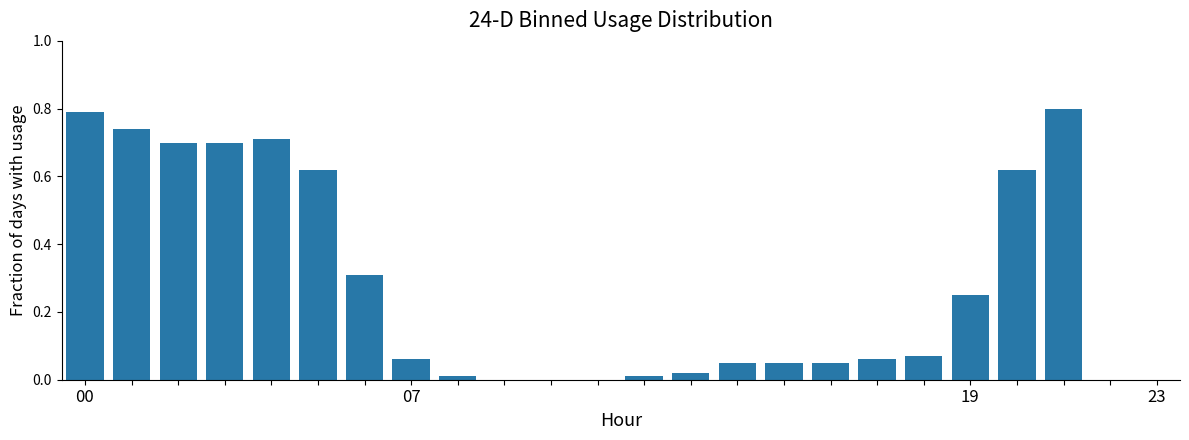

What is the sum of all values?

6.6